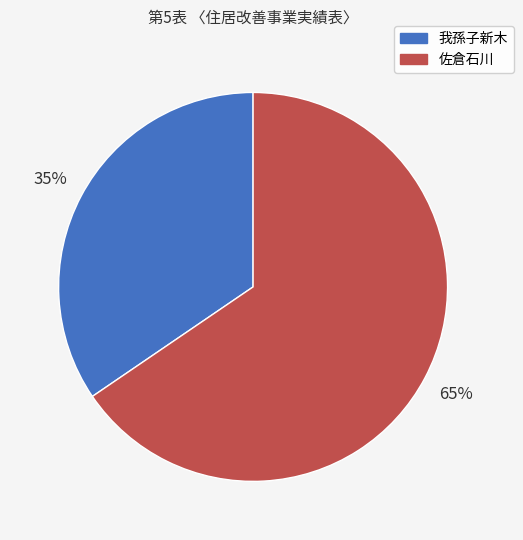

Is the sum of 佐倉石川 and 我孫子新木 greater than half?

Yes